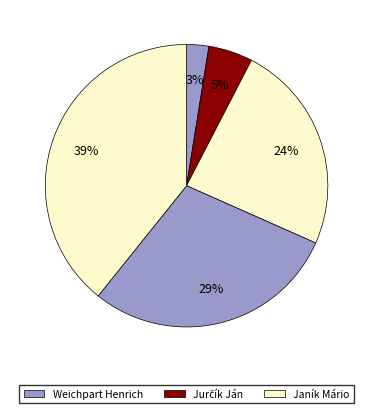

How many segments does this pie chart have?

5